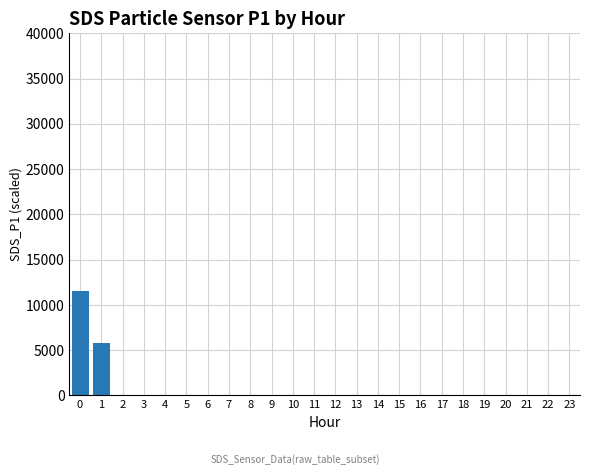

What is the greatest value displayed?

11524.3